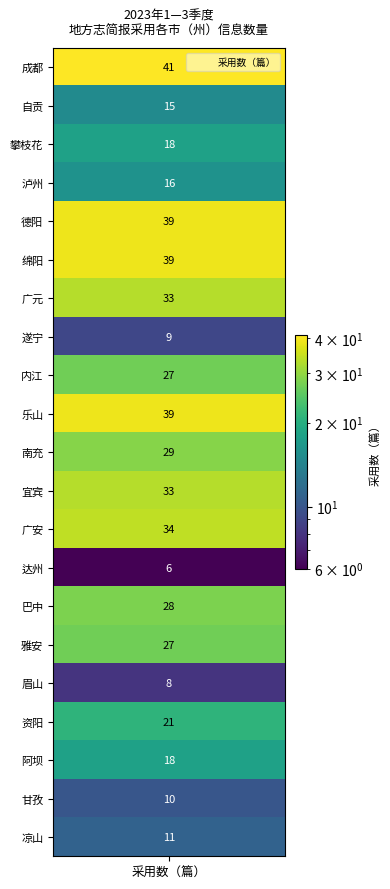

Rank the categories by value from highest to lowest.

values, 4, 5, 9, 12, 6, 11, 10, 14, 8, 15, 17, 2, 18, 3, 1, 20, 19, 7, 16, 13